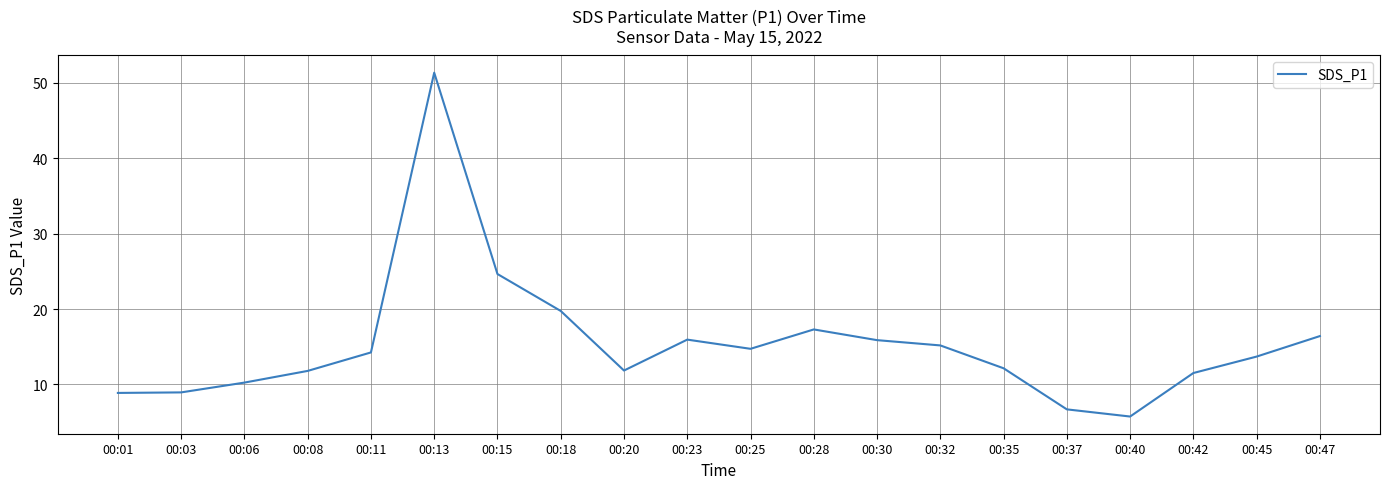

What is the change in value from 00:18 to 00:20?

-7.9